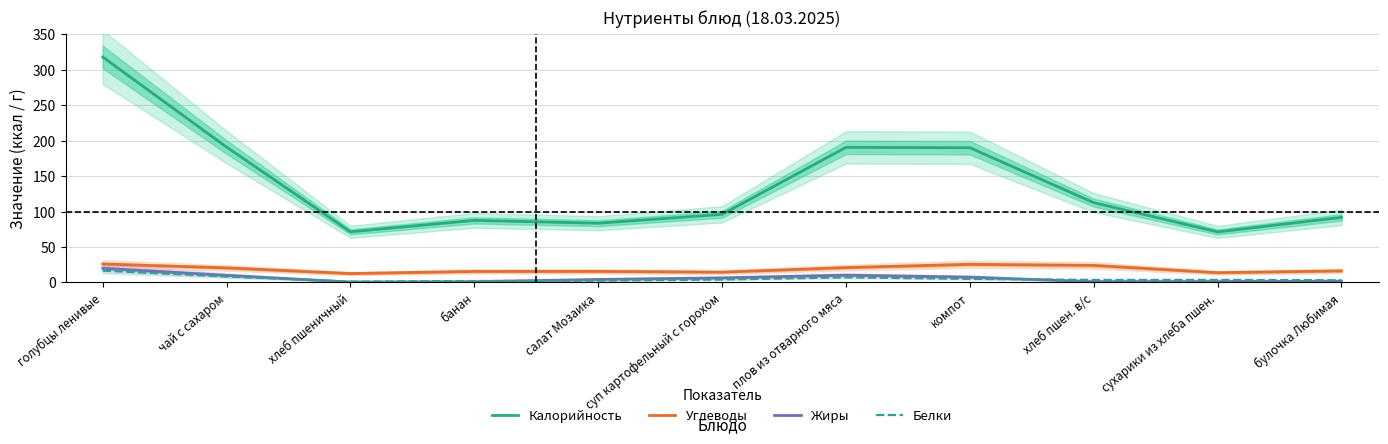

True or false: Белки and Углеводы cross at least once.

False